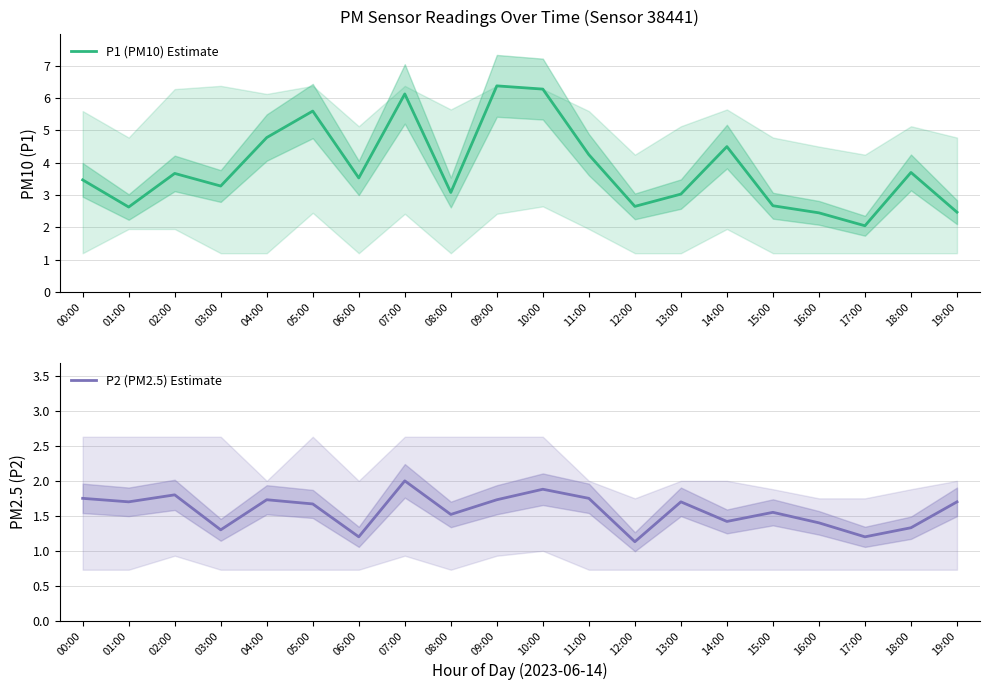

Which has a higher value, 17:00 or 10:00?

10:00